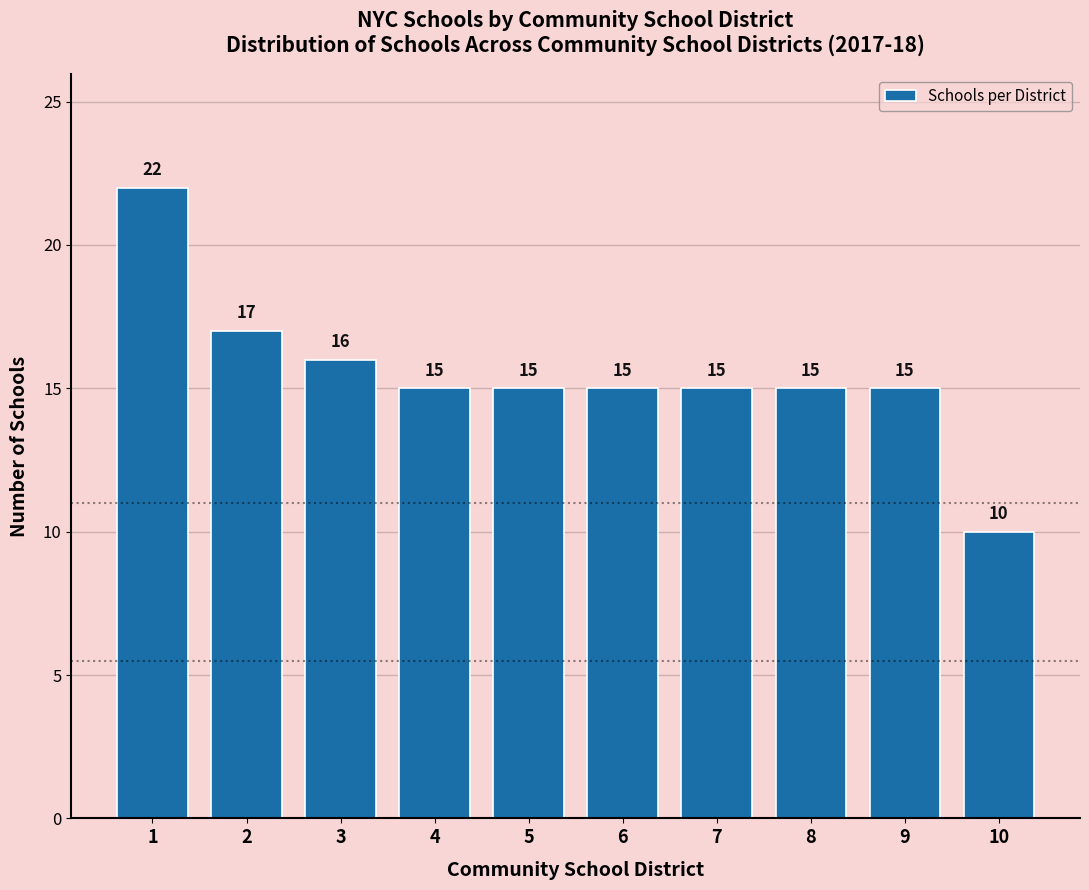

Reading left to right, what are all the values shown in this chart?

22	17	16	15	15	15	15	15	15	10